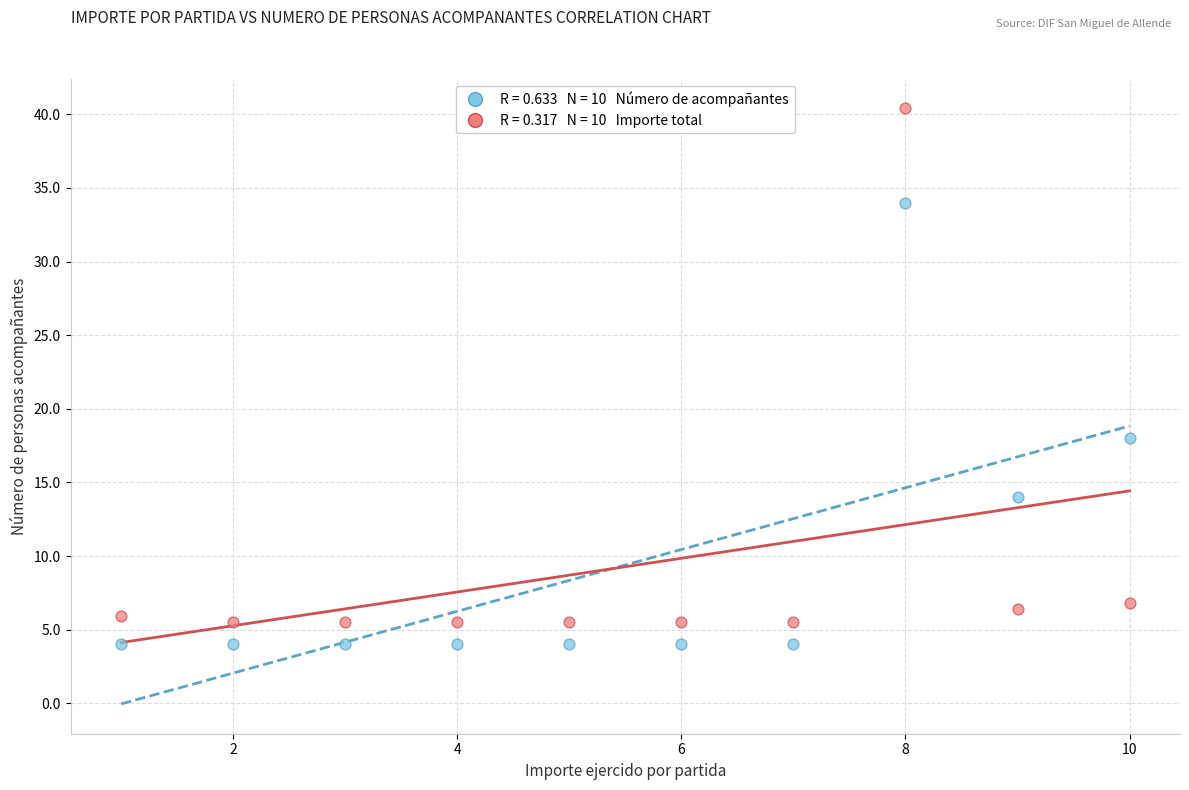

Across all data points, what is the range of Y values (max minus min)?

36.4